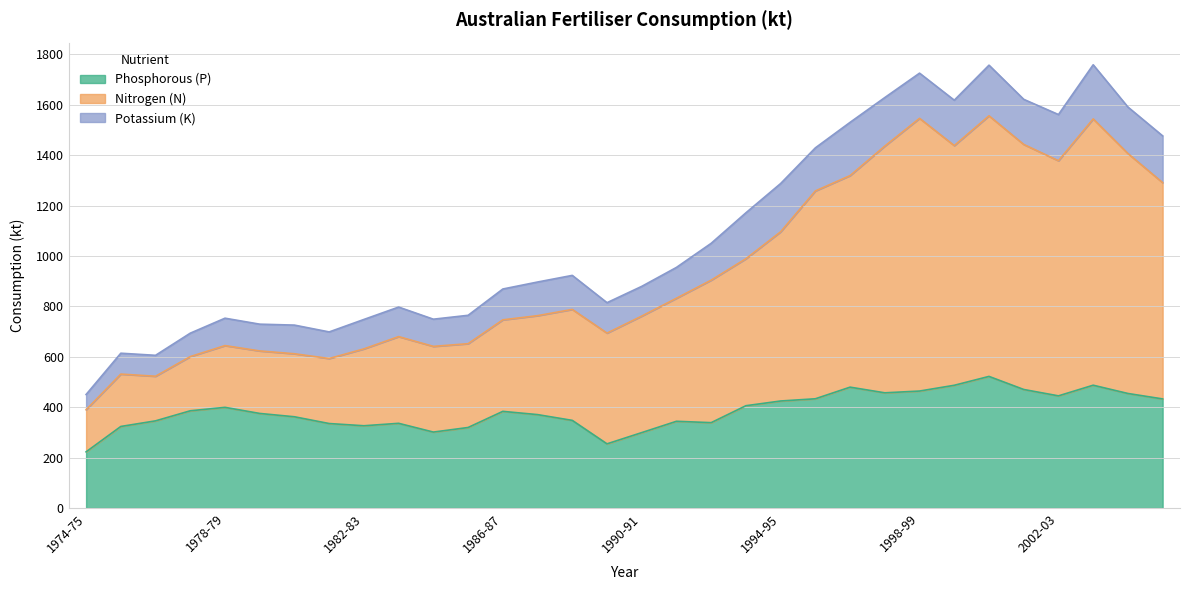

The value of Phosphorous (P) at 1978-79 is 125.7. True or false?

False